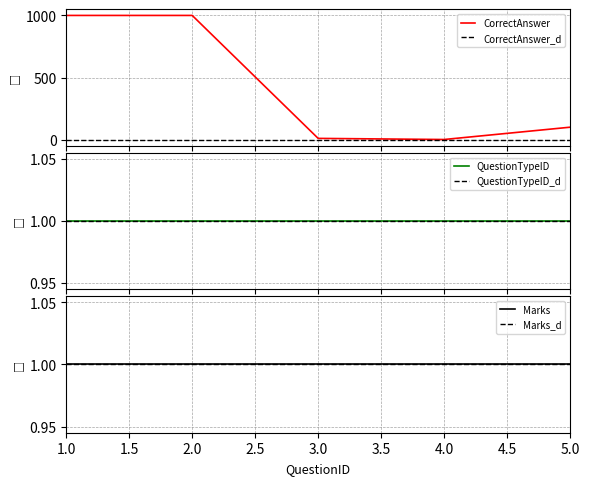

What is the sum of all CorrectAnswer values?

2111